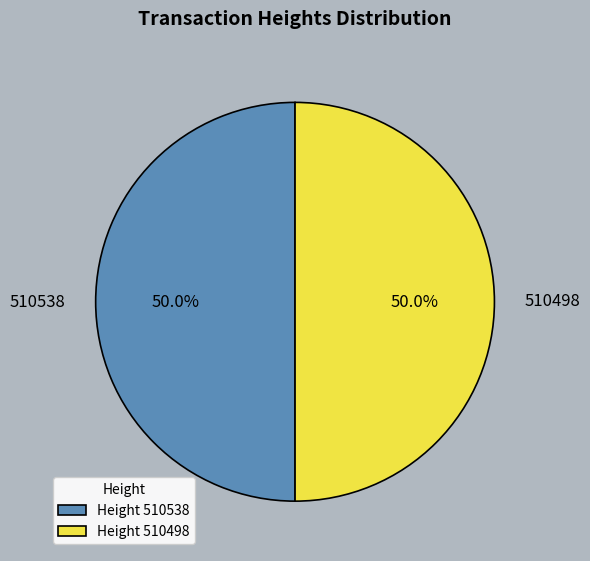

How many segments does this pie chart have?

2